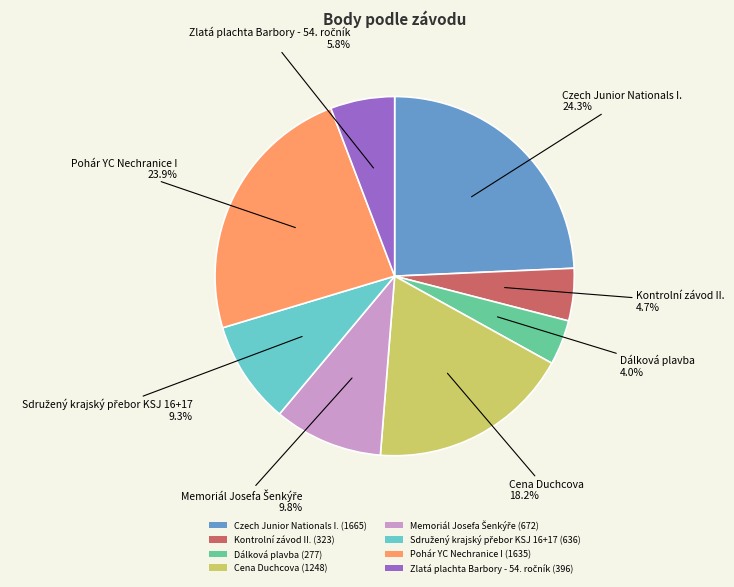

Does any single category account for the majority?

No